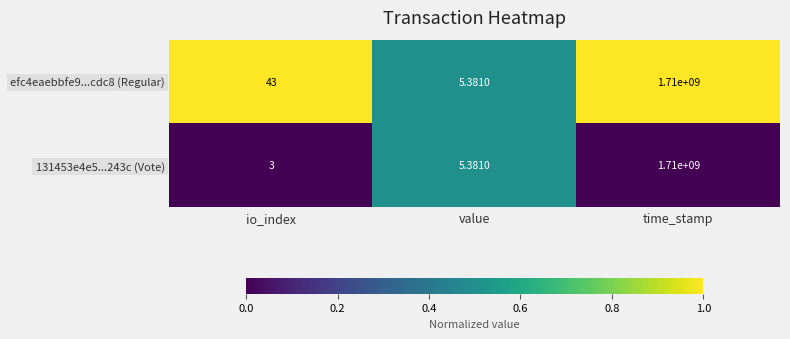

At which label is 131453e4e5...243c (Vote) closest to 855000001?

value